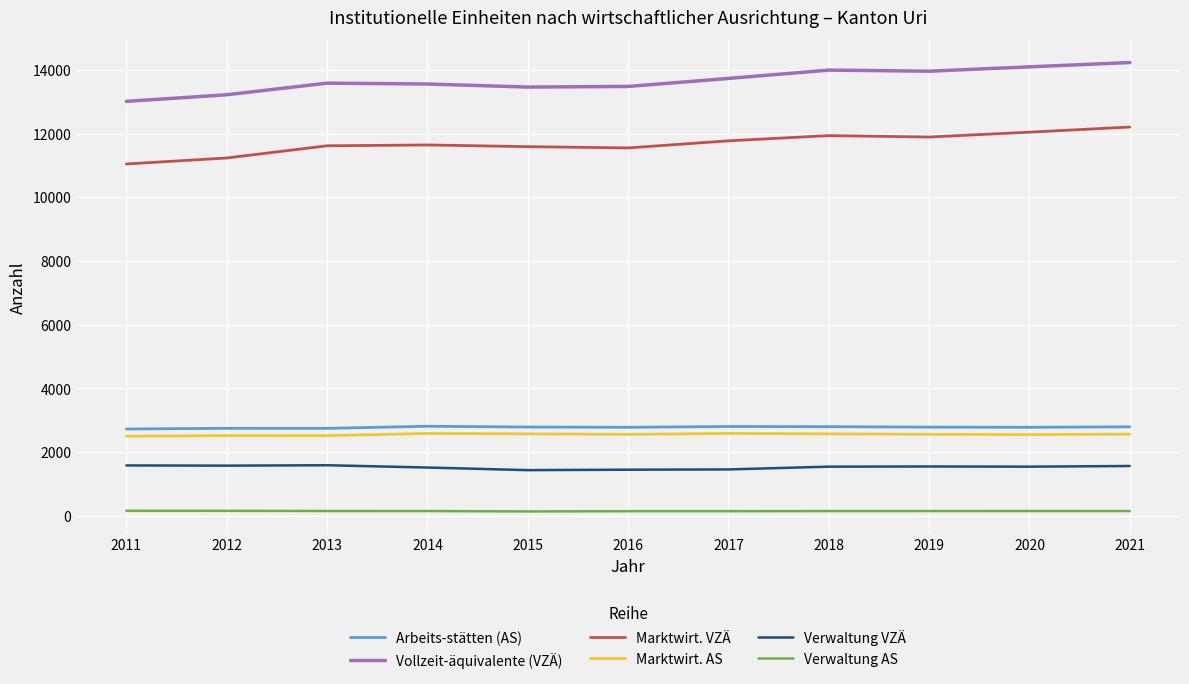

What is the greatest value displayed?

14234